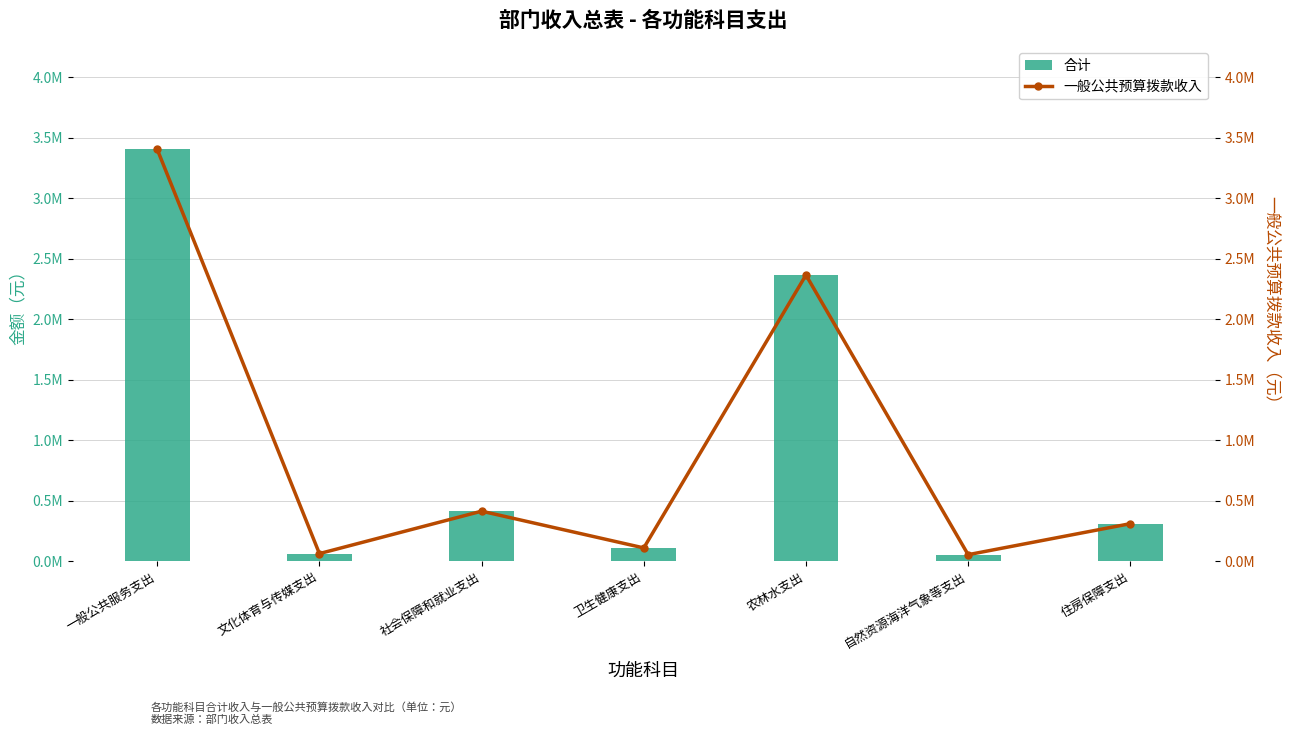

Reading left to right, what are all the values shown in this chart?

一般公共服务支出=3404500	文化体育与传媒支出=62500	社会保障和就业支出=413300	卫生健康支出=109500	农林水支出=2365500	自然资源海洋气象等支出=53600	住房保障支出=310000